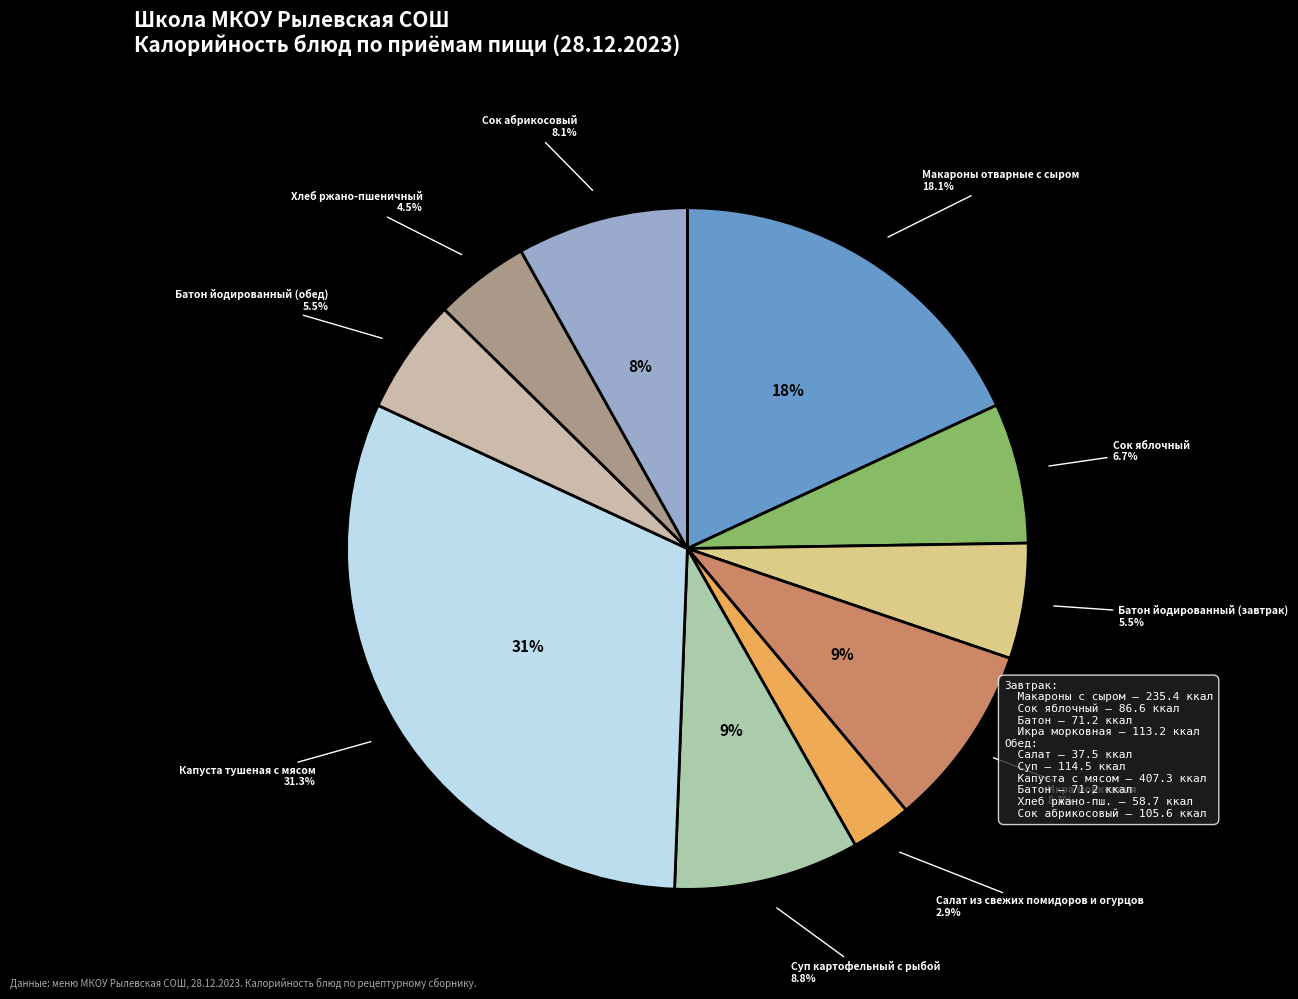

To the nearest percent, what portion does Суп картофельный с рыбой represent?

9%